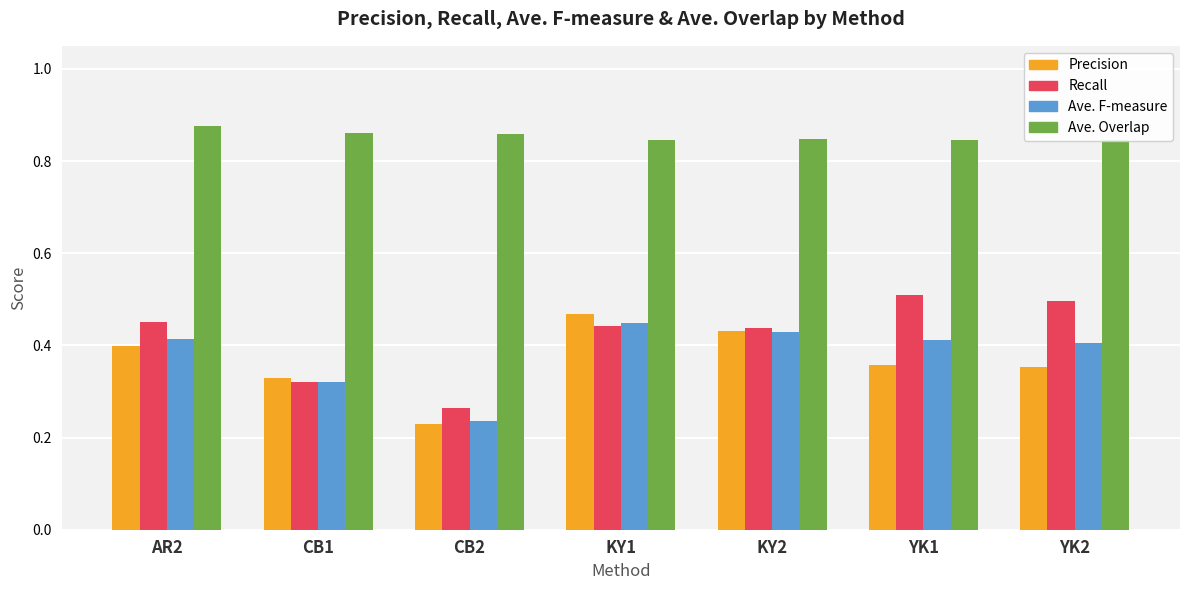

What is the total value across all series at AR2?

2.1